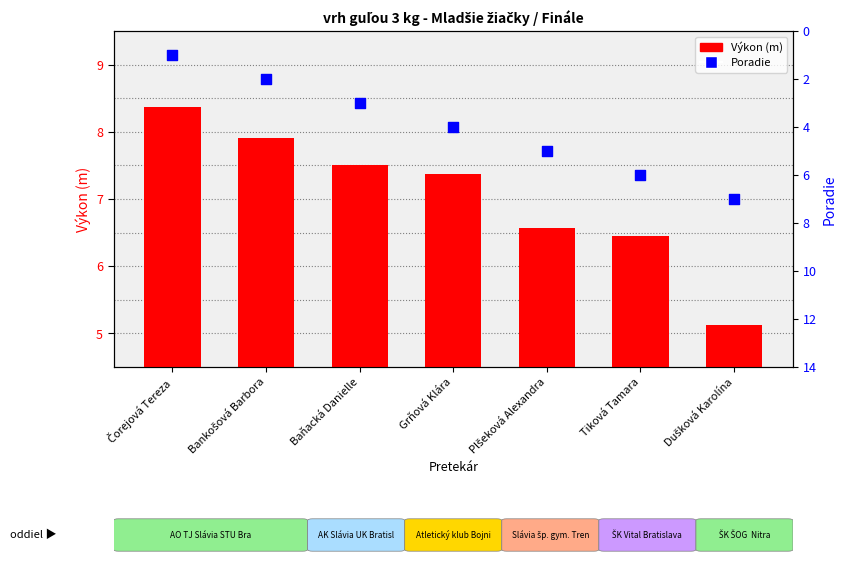

What are all the series names shown in the legend?

Výkon (m), Poradie